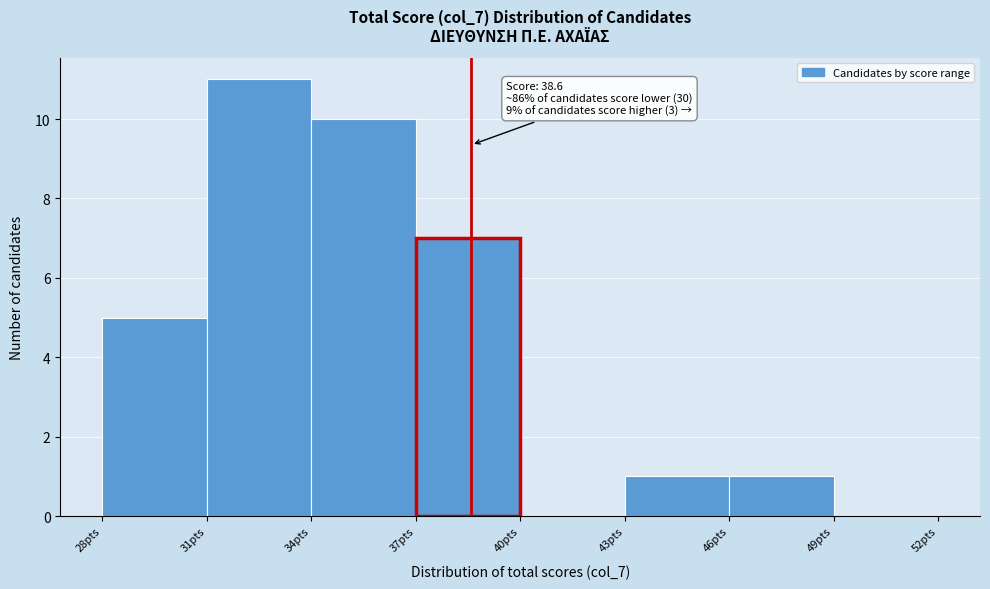

Over which range of the x-axis is the bar tallest?

31 to 34